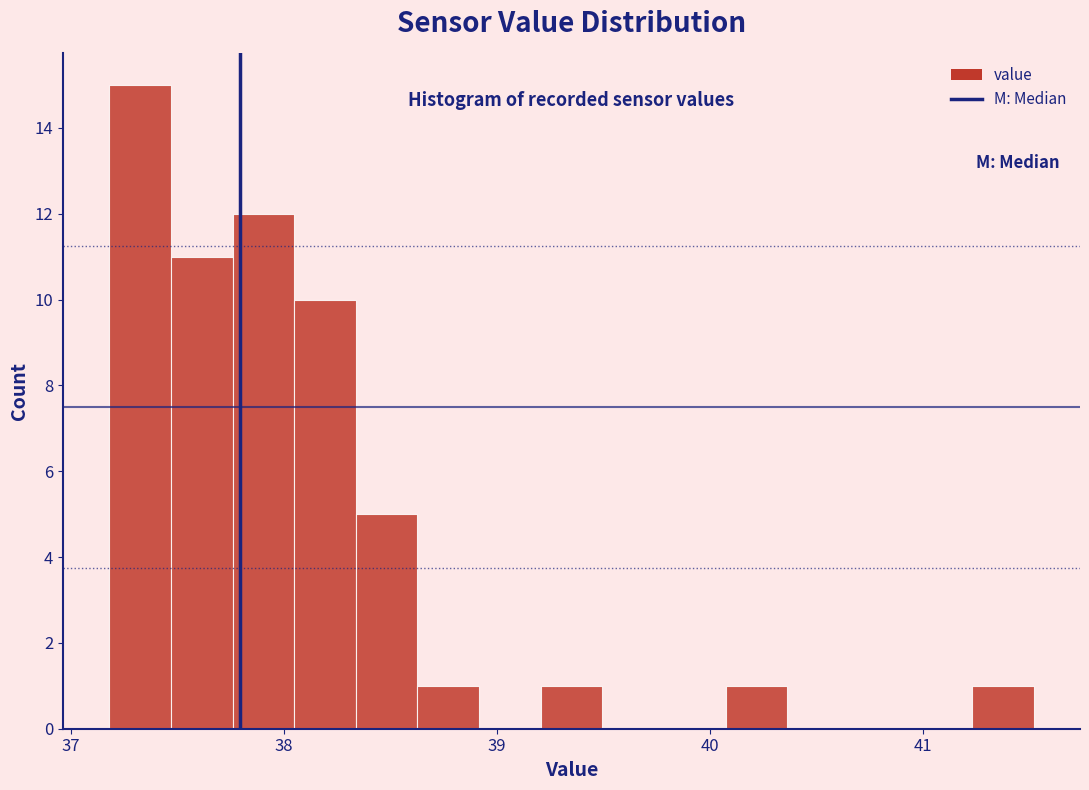

Read against the x-axis, roughly where is the centre of the tallest bar?

37.3